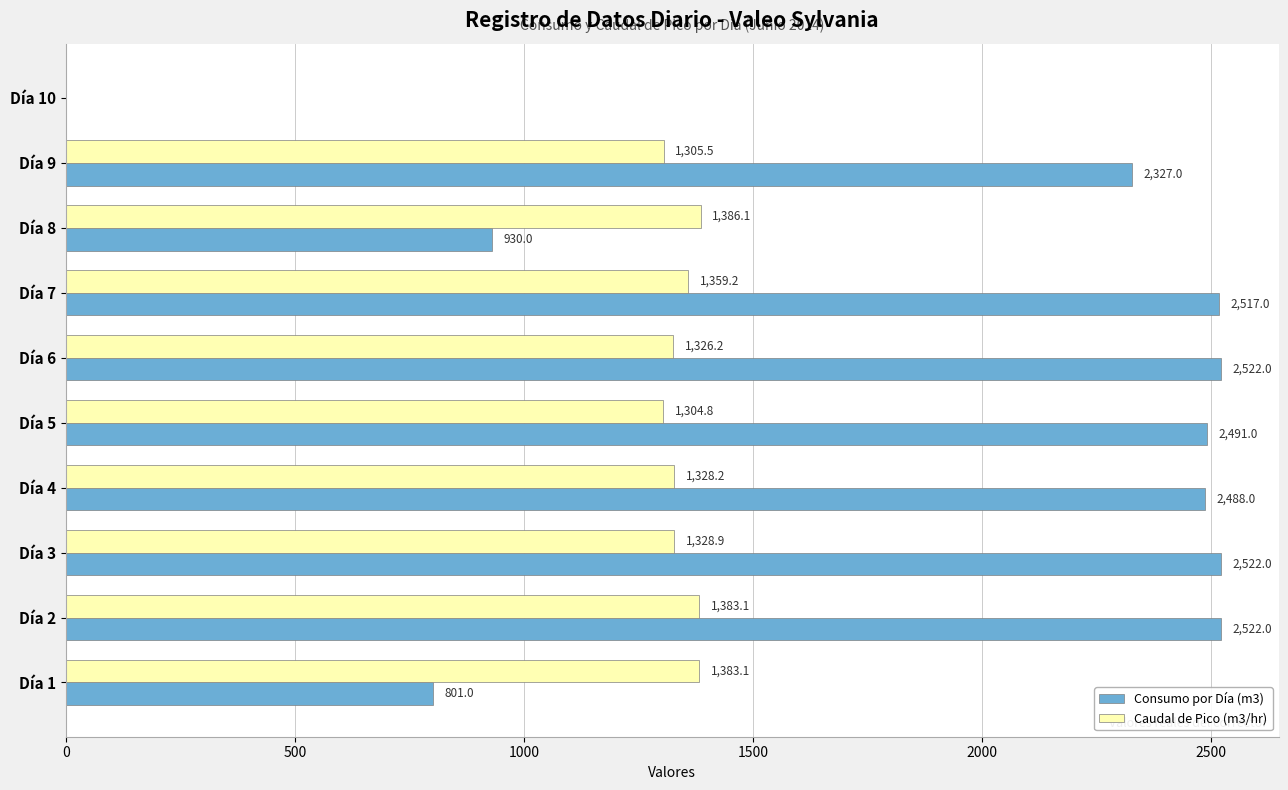

How many values in the Caudal de Pico (m3/hr) series exceed 1328?

6